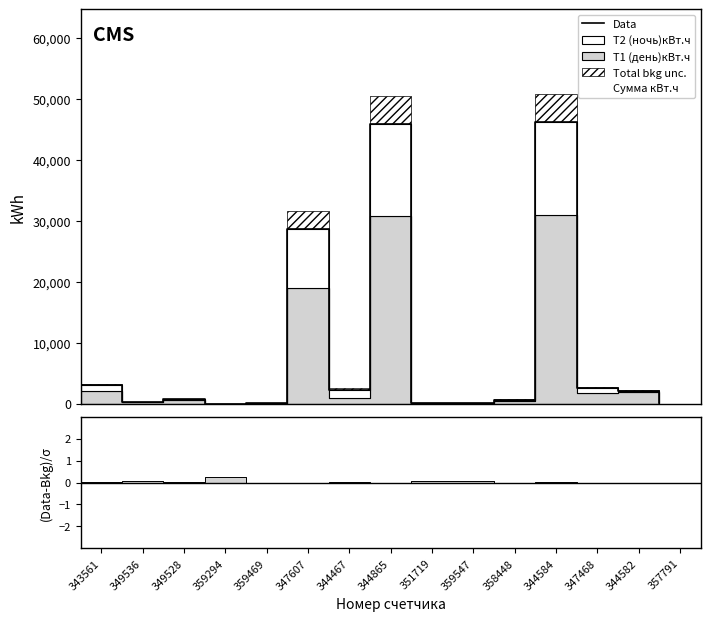

What value does the data have at 359547?

118.1